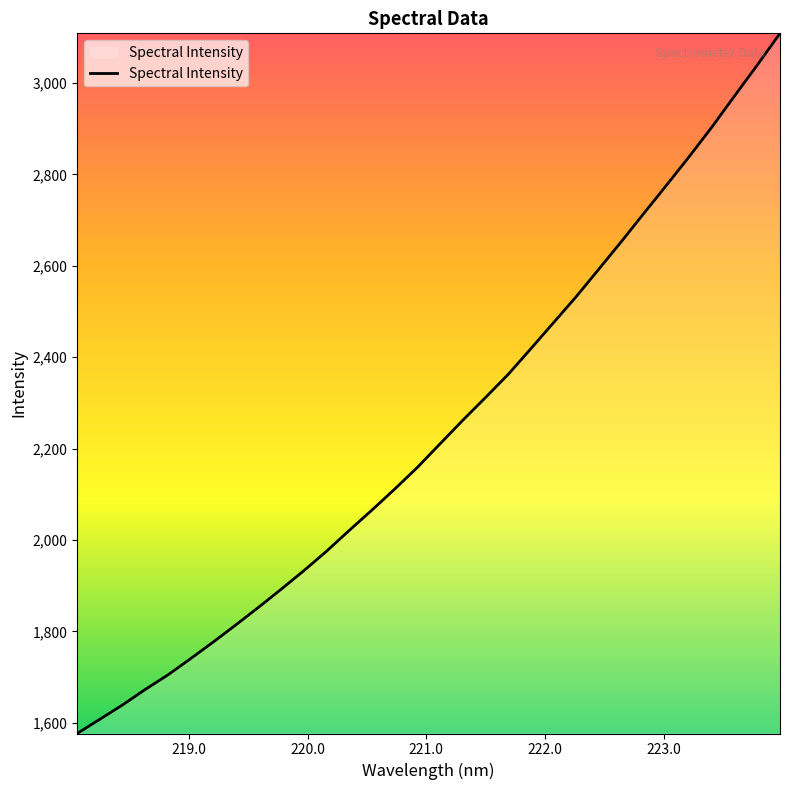

Reading left to right, list all the values displayed in this chart.

1576.7	1607.9	1639.2	1673.1	1704.9	1740.5	1777.0	1814.6	1853.1	1892.7	1933.3	1975.9	2021.4	2065.9	2111.6	2159.0	2210.6	2262.0	2311.7	2362.2	2418.4	2475.3	2532.2	2592.4	2653.1	2715.2	2776.9	2839.3	2903.8	2972.0	3039.2	3108.4